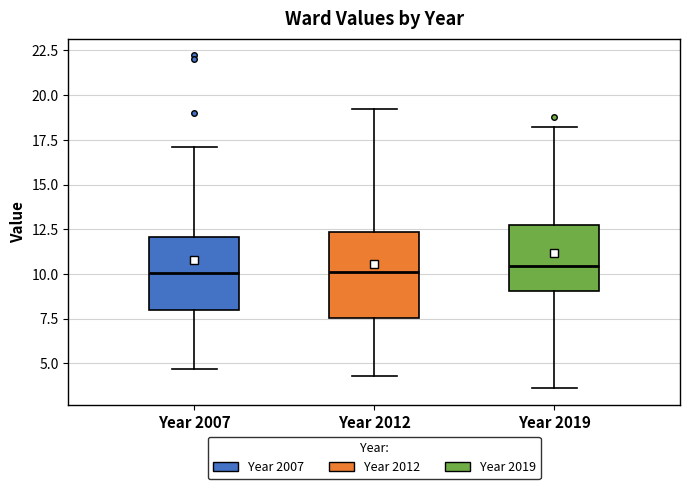

Reading left to right, transcribe this box plot: for each box, give where its median line is, the range the box spans, and where its two whiskers end, as read against the y-axis. The values are not printed on the chart, so give them approximately, as read against the axis.

Year 2007: median 10.0, box 8.0 to 12.0, whiskers 4.5 to 17.0
Year 2012: median 10.0, box 7.5 to 12.5, whiskers 4.5 to 19.0
Year 2019: median 10.5, box 9.0 to 12.5, whiskers 3.5 to 18.0